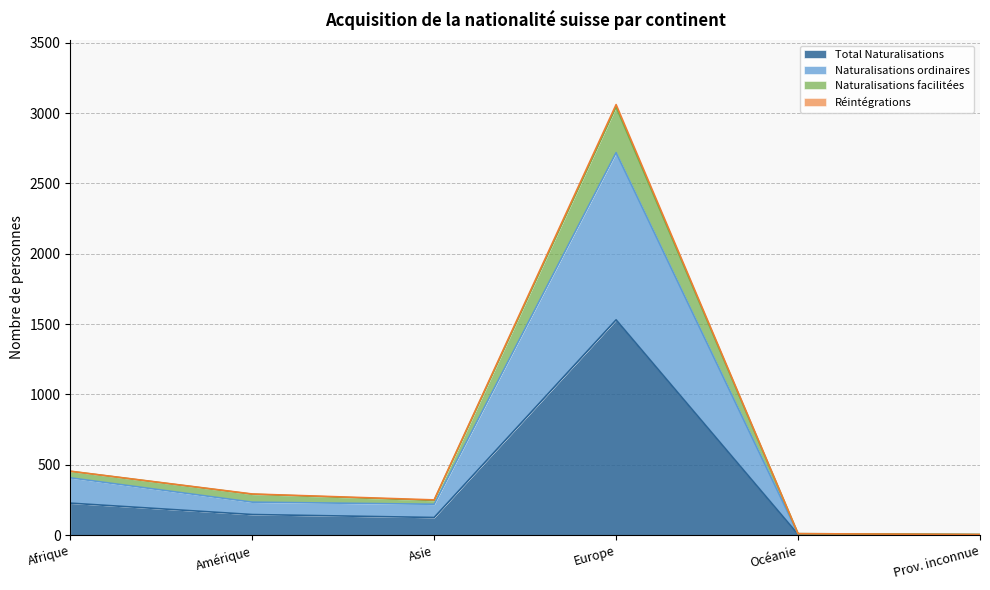

What is the difference between the highest and lowest values at Prov. inconnue?

2